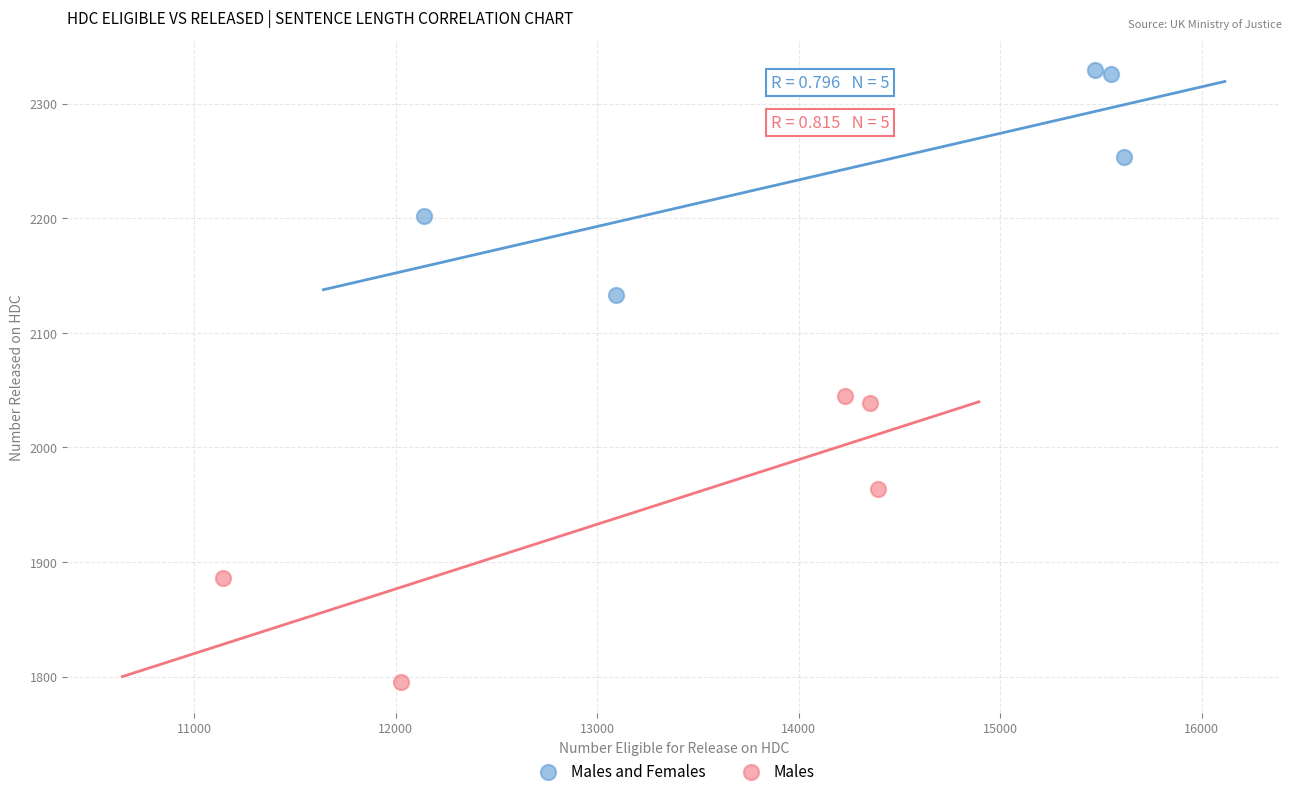

Which series reaches the minimum Y coordinate?

Males